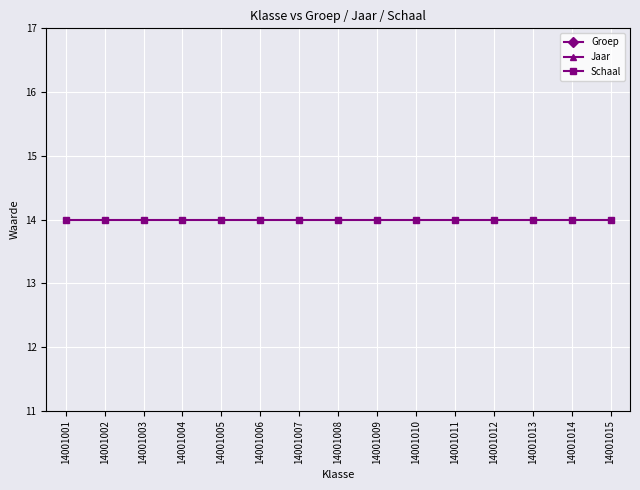

What is the sum of all Schaal values?

210.0